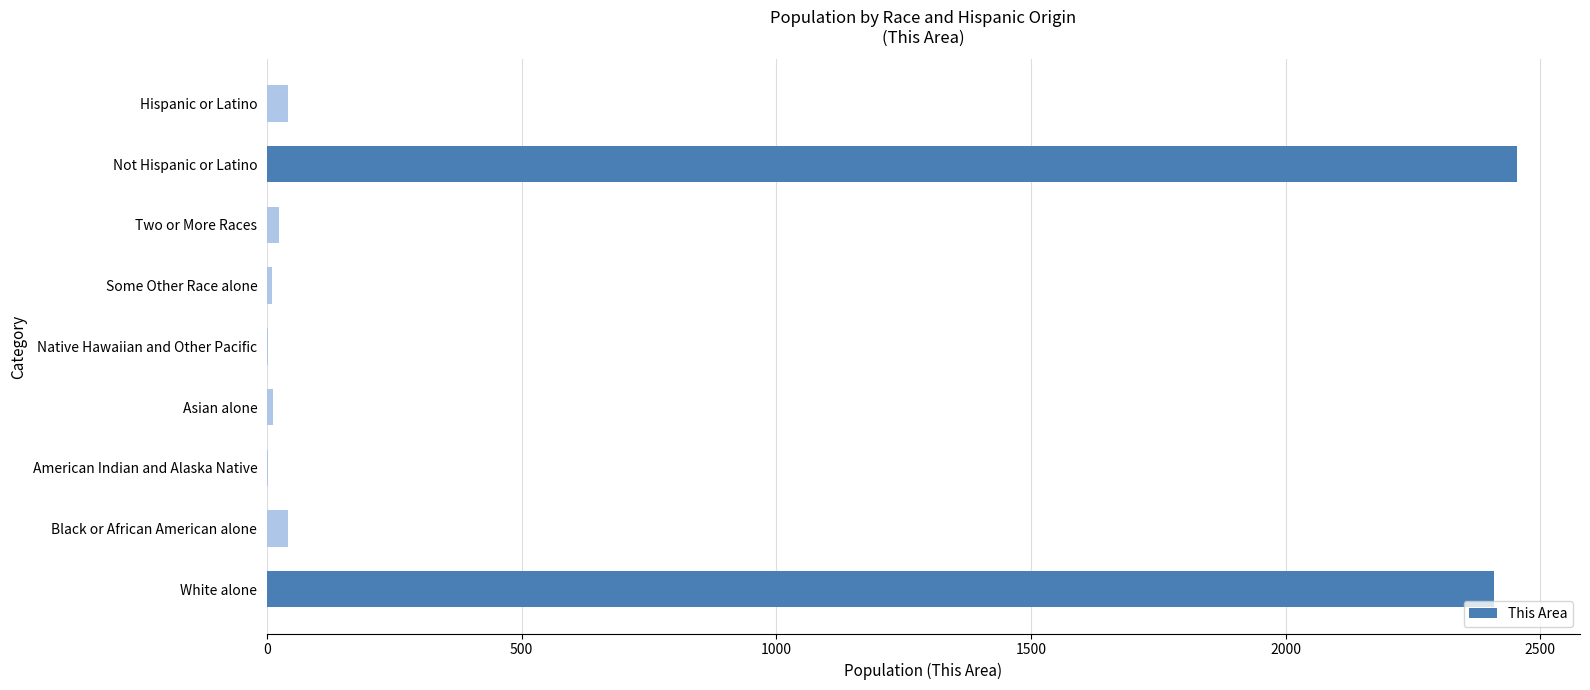

Between Black or African American alone and White alone, which is larger?

White alone